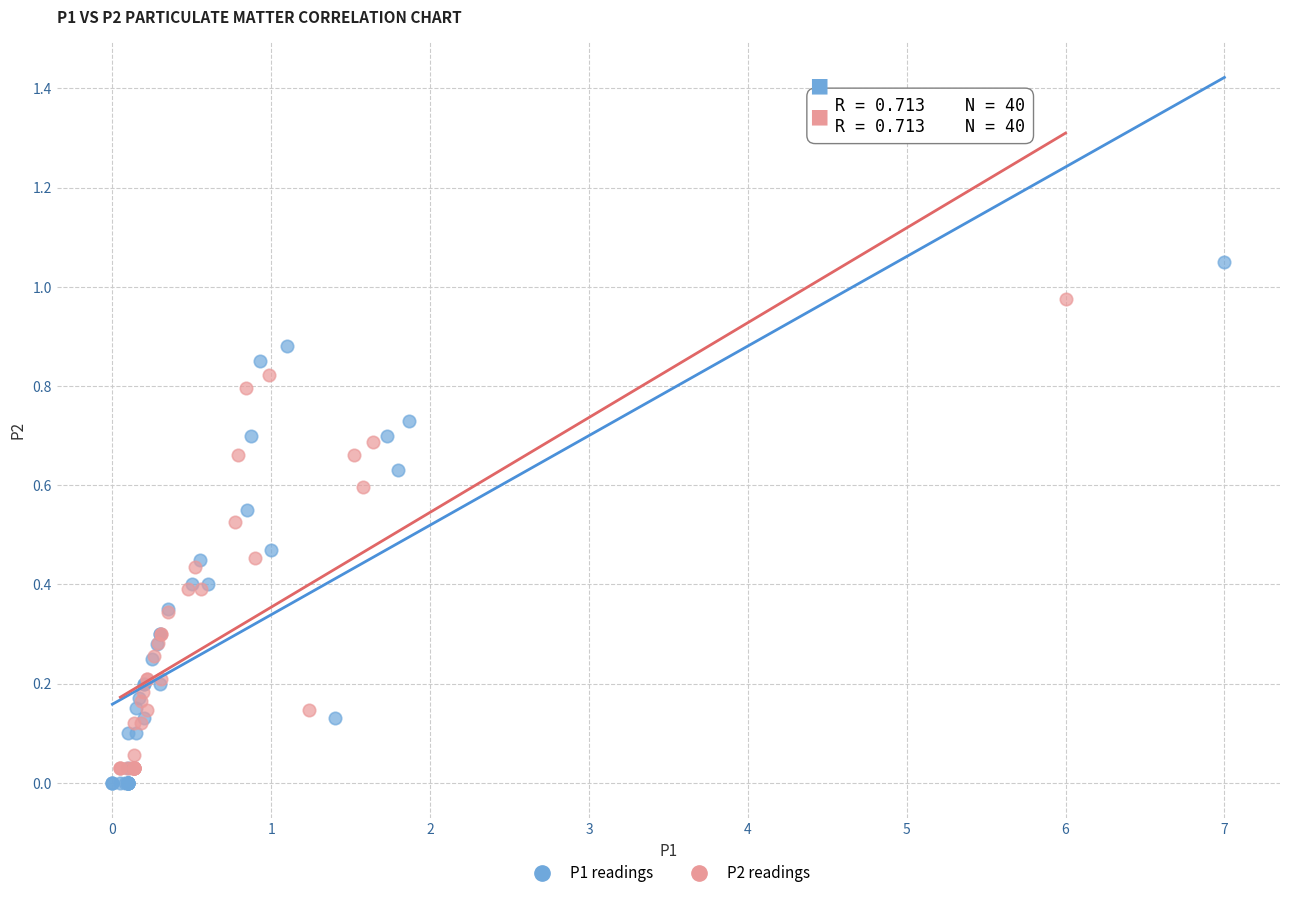

Which series contains the highest Y value?

P1 readings